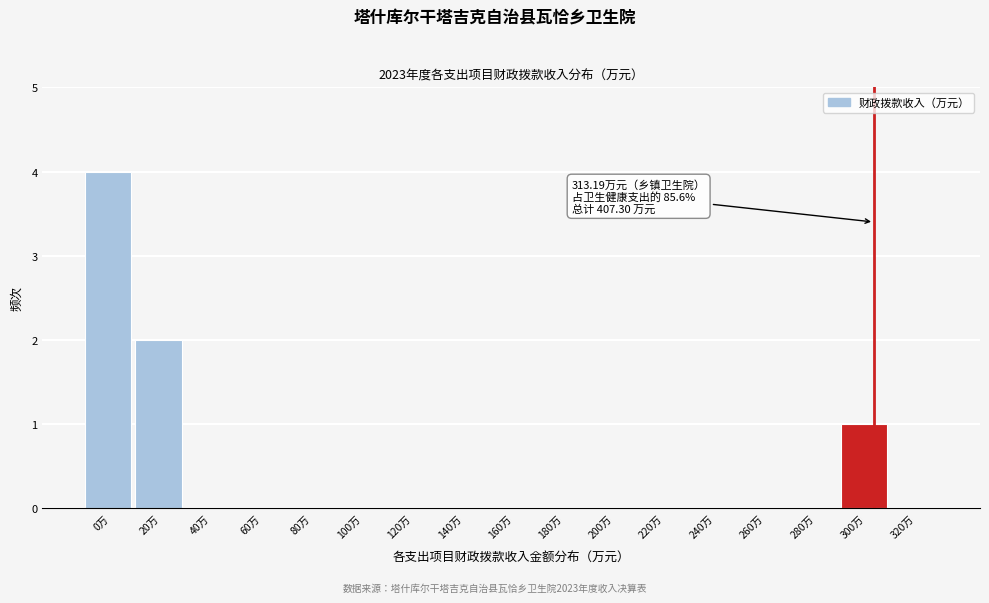

Reading left to right, list all the values displayed in this chart.

0万=4	20万=2	40万=0	60万=0	80万=0	100万=0	120万=0	140万=0	160万=0	180万=0	200万=0	220万=0	240万=0	260万=0	280万=0	300万=1	320万=0